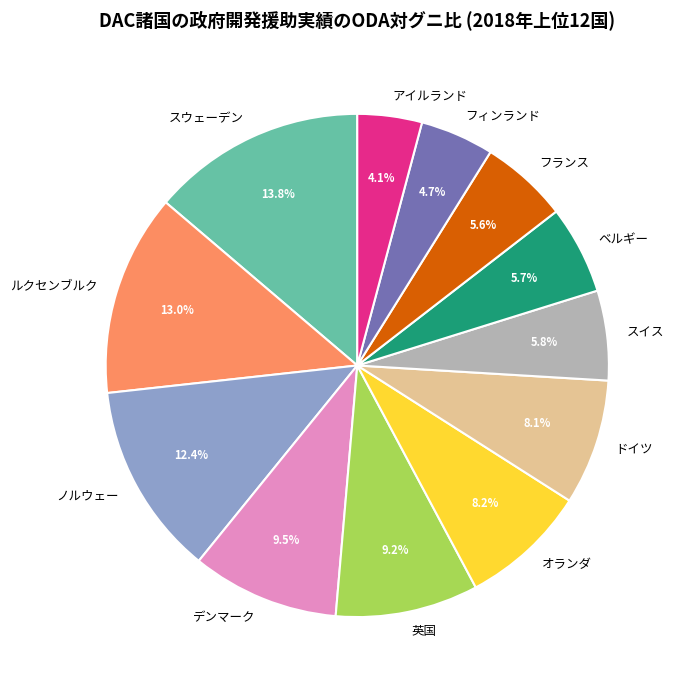

Which has a higher value, デンマーク or スウェーデン?

スウェーデン